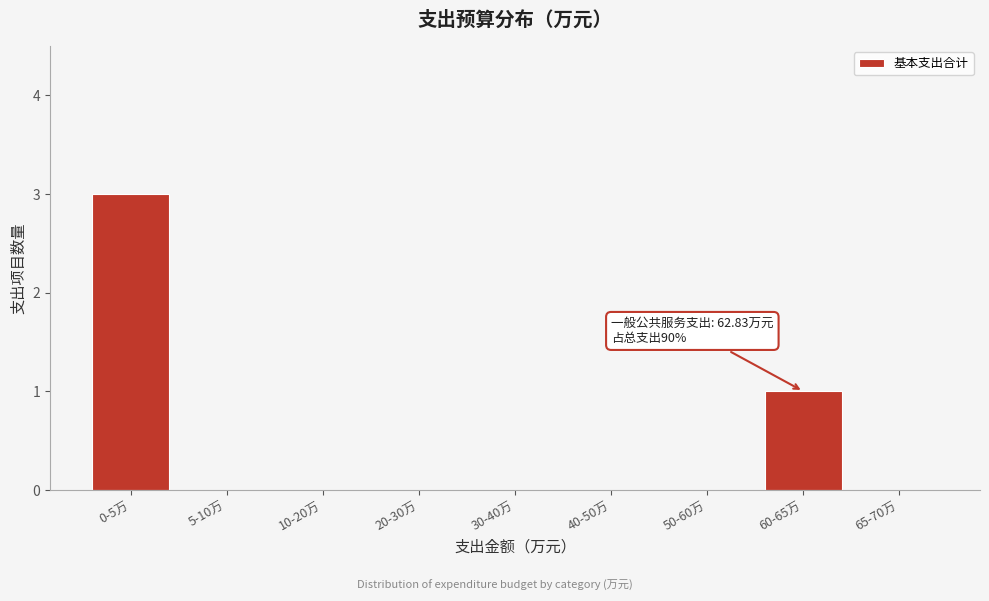

Reading left to right, transcribe all the data shown in this chart.

0-5万=3	5-10万=0	10-20万=0	20-30万=0	30-40万=0	40-50万=0	50-60万=0	60-65万=1	65-70万=0